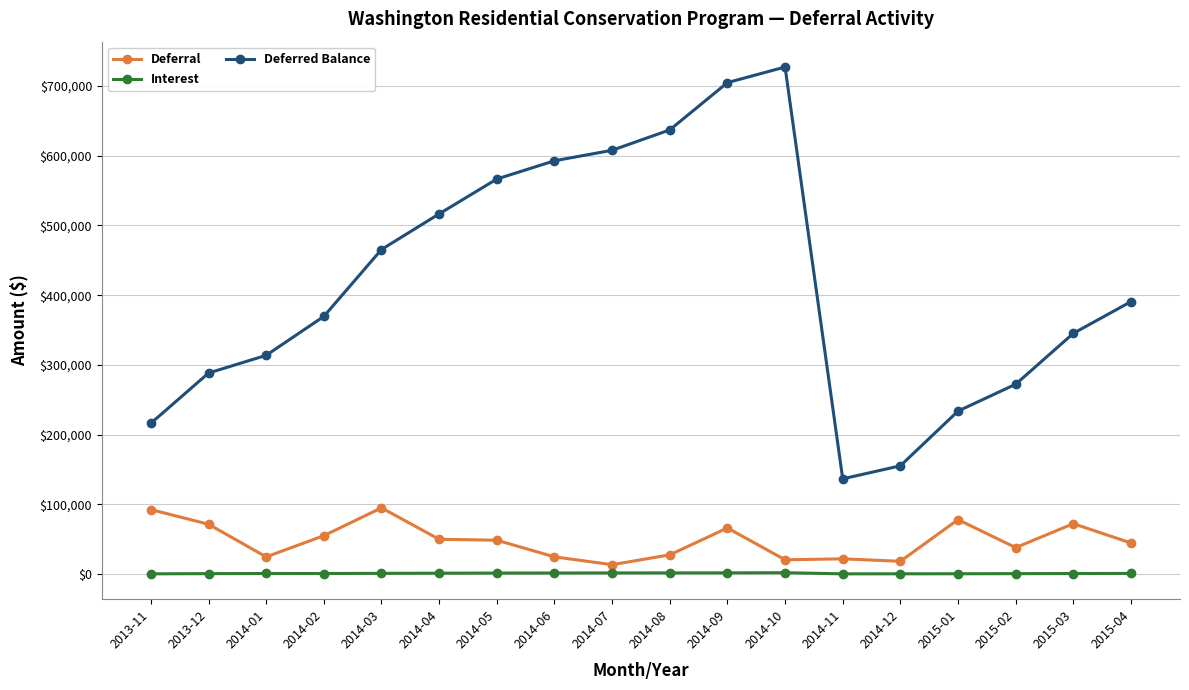

True or false: Deferral and Deferred Balance intersect in this chart.

False